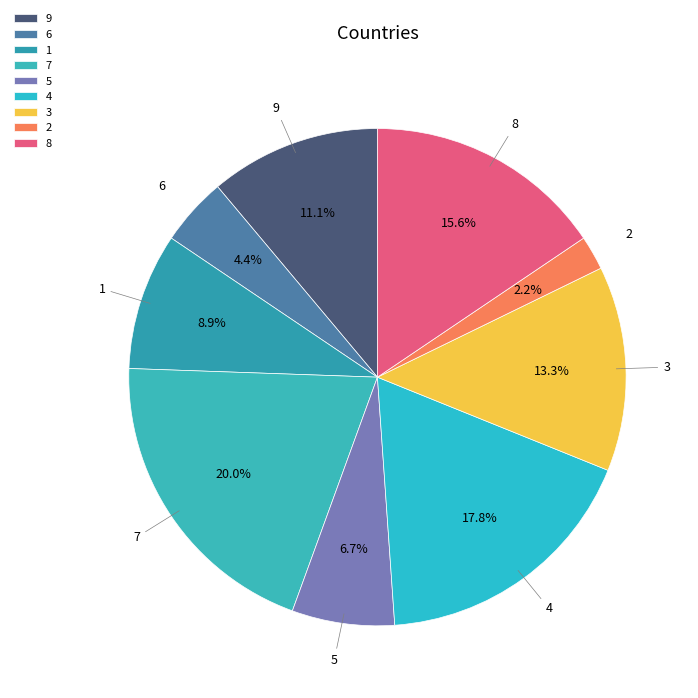

Is there a majority slice in this chart?

No